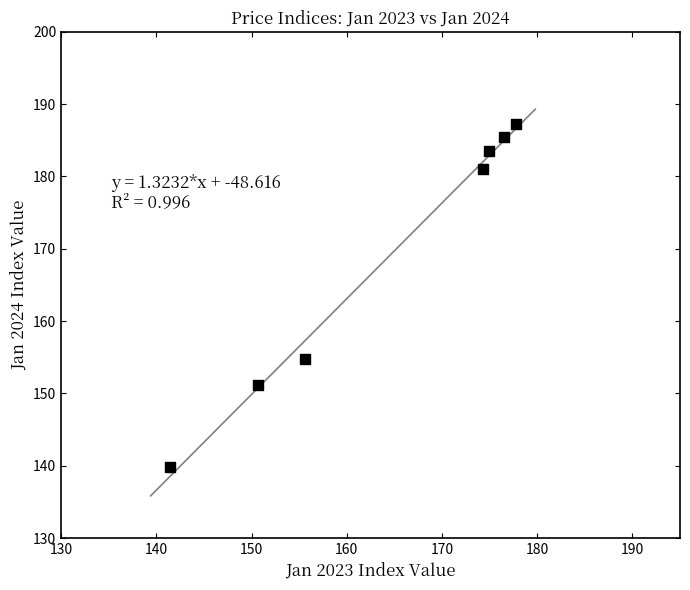

What is the average Y value?

169.0